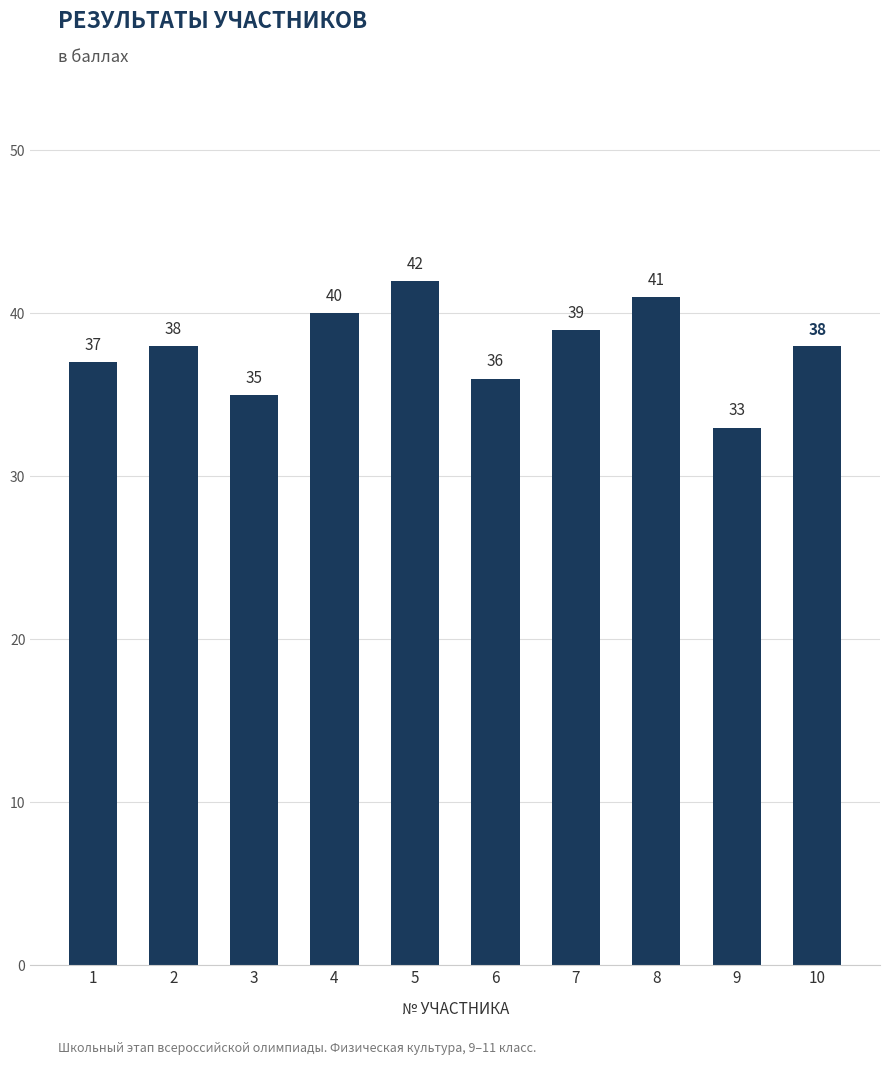

Count the number of categories in the chart.

10